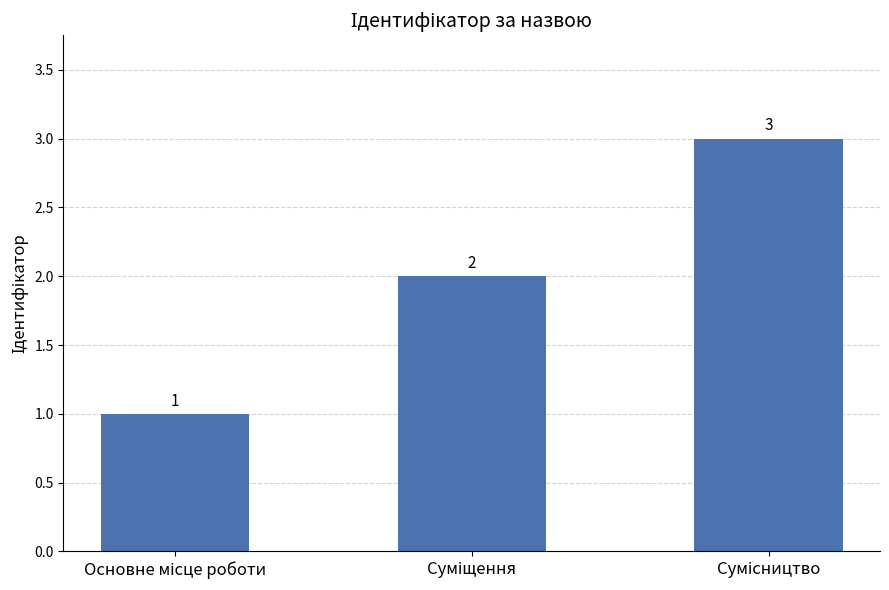

What is the sum of all values?

6